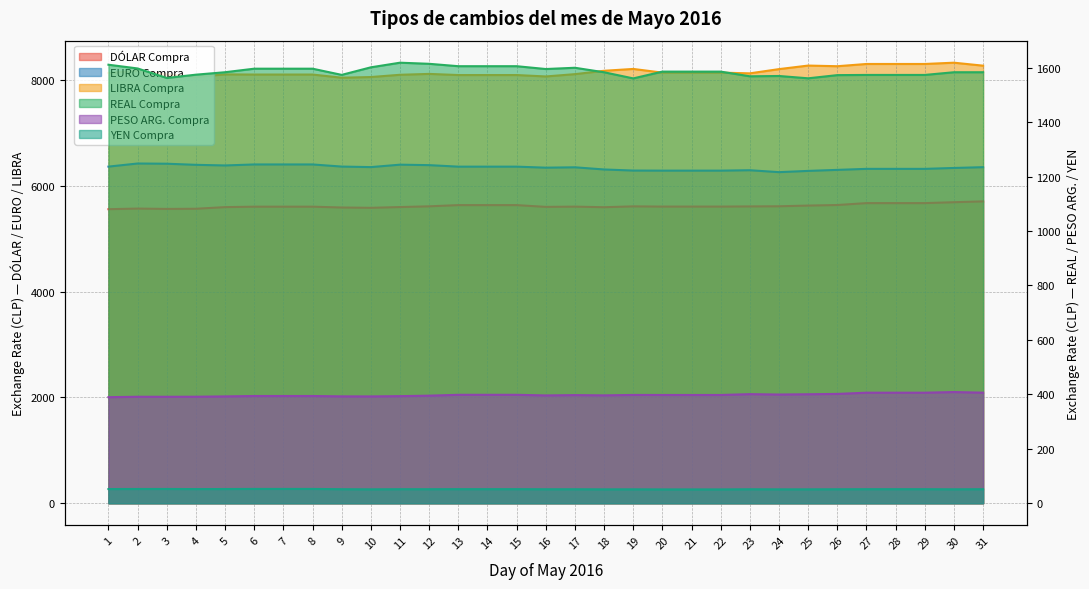

What is the difference between the maximum and minimum values in the DÓLAR Compra series?

147.5